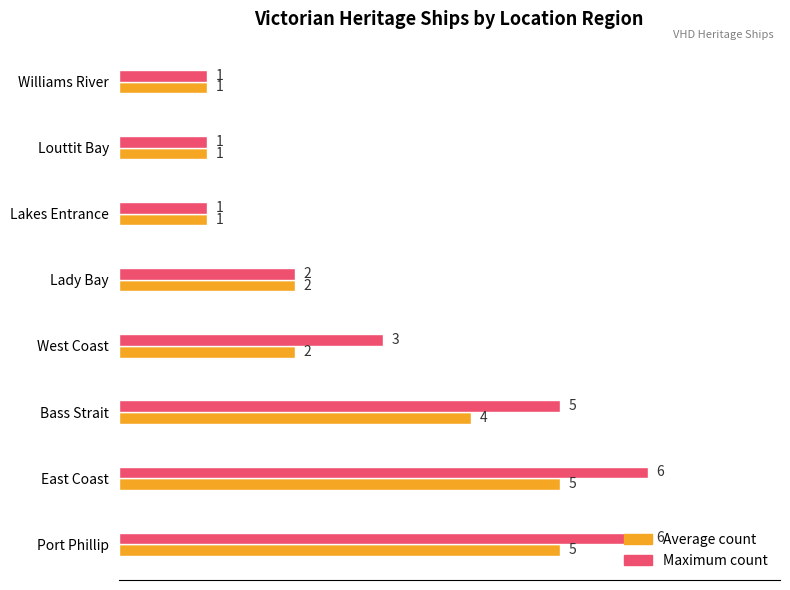

Rank the series by their average value, from lowest to highest.

Average count, Maximum count